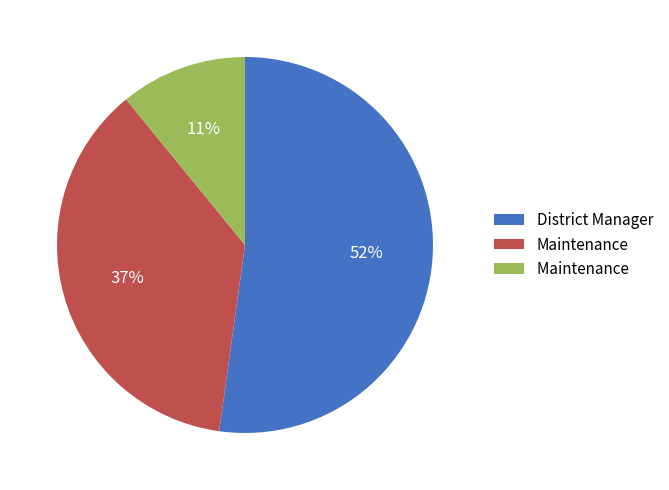

How many segments does this pie chart have?

3